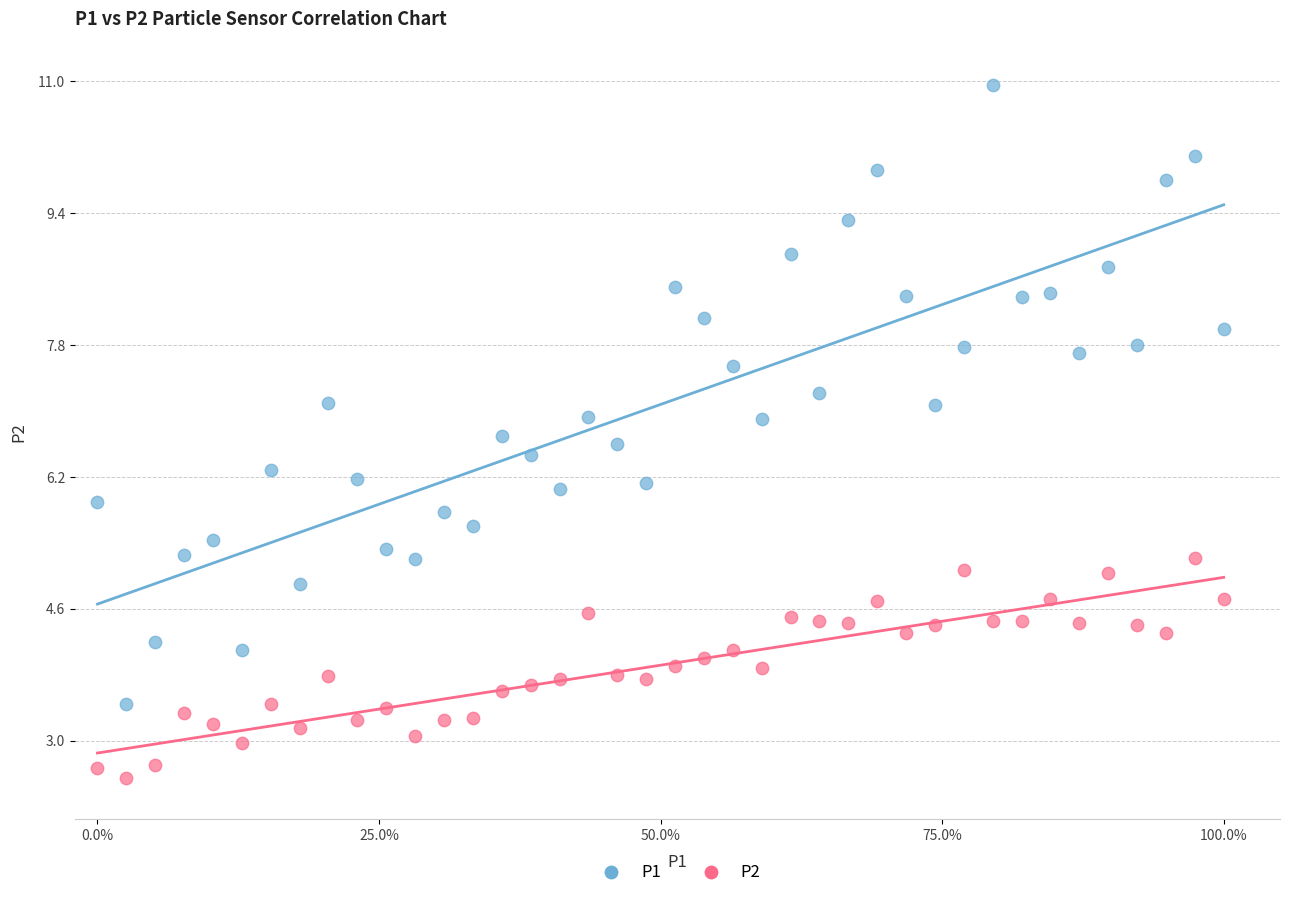

Across all data points, what is the range of Y values (max minus min)?

8.4